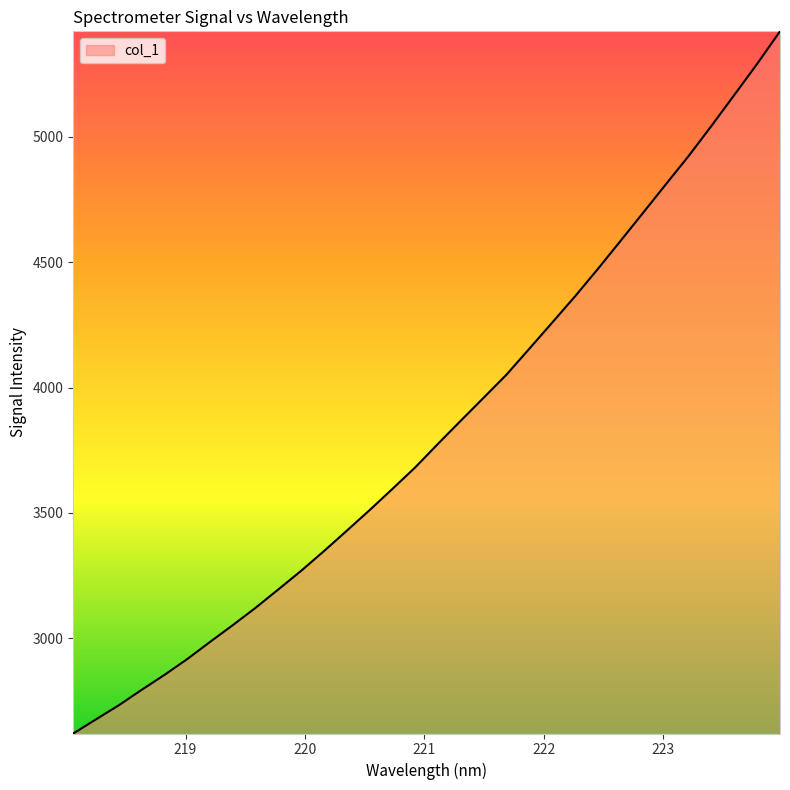

What is the smallest value displayed?

2620.3